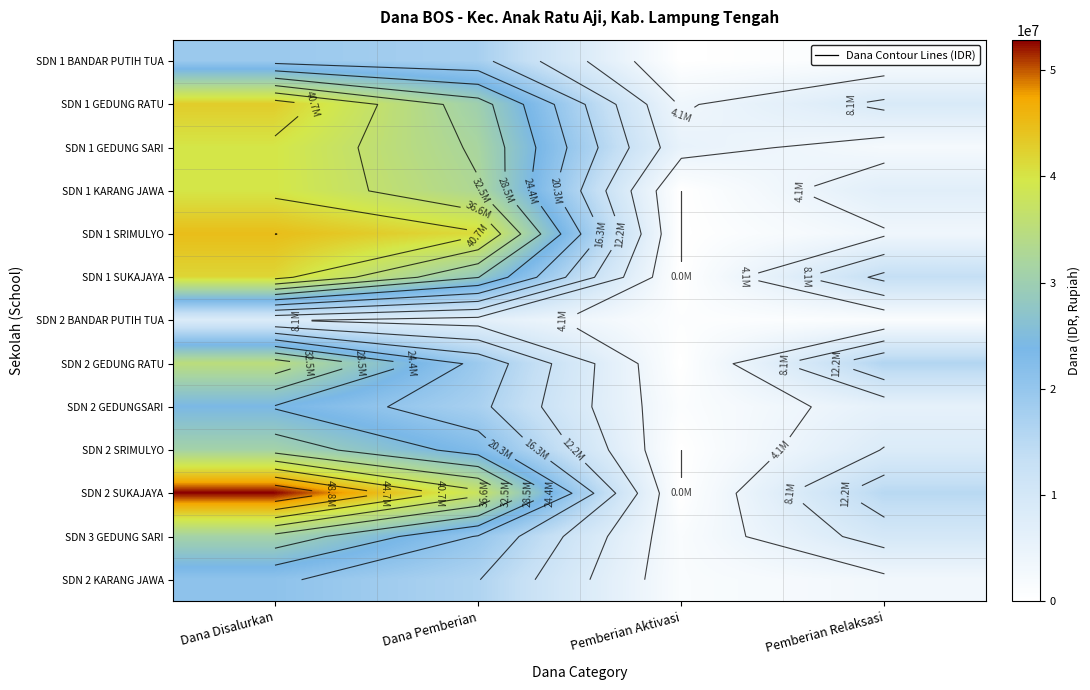

How many data points in SDN 2 SUKAJAYA are above 37800000?

1